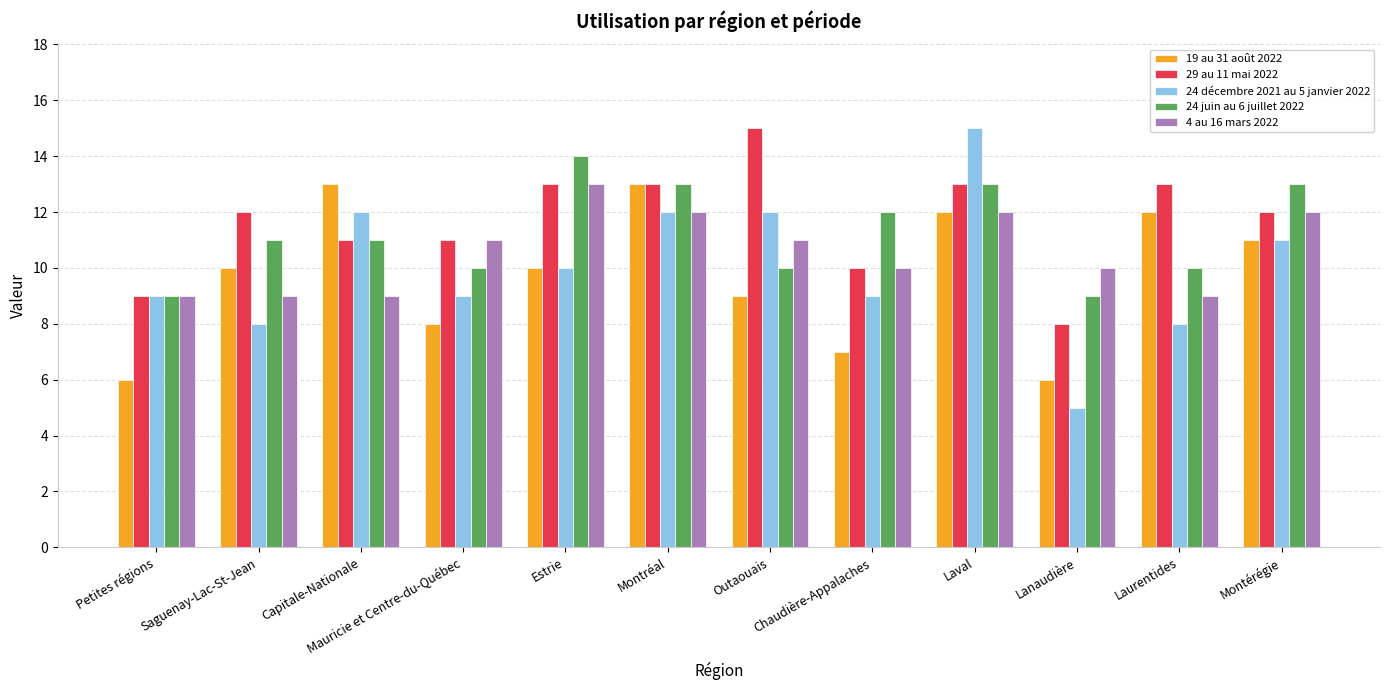

What is the value of the 19 au 31 août 2022 bar at the 12th from the left?

11